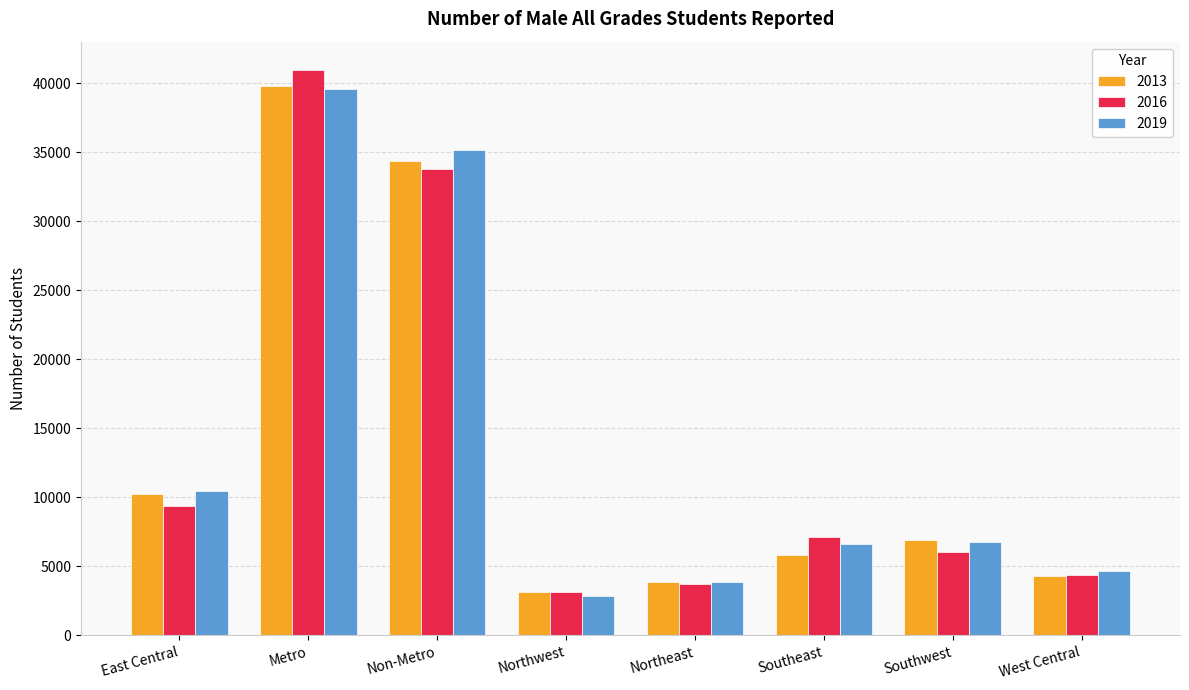

What is the difference between the 2013 values at East Central and Southwest?

3346